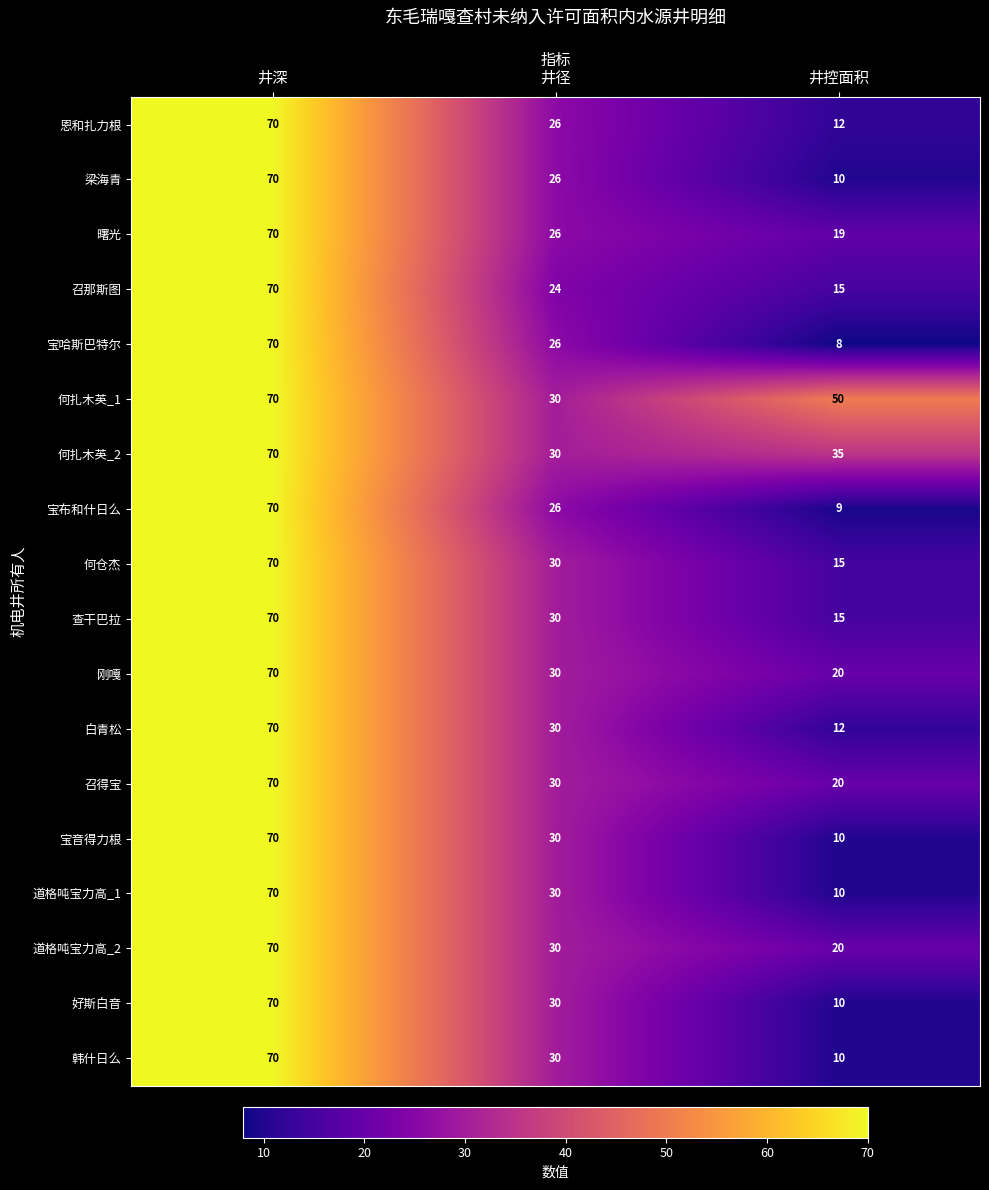

What is the total value across all series at 井深?

1260